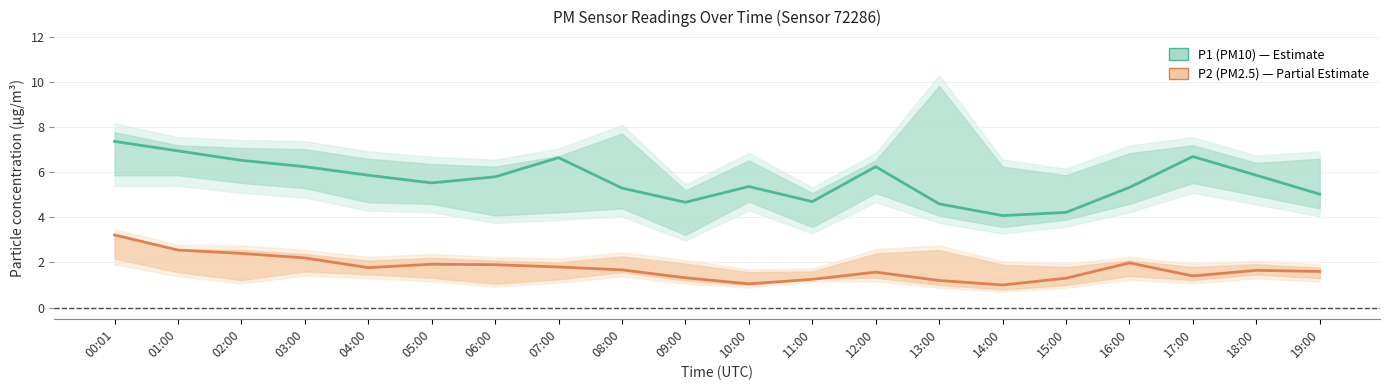

In P2 (PM2.5), how many points are higher than both neighbors (excluding endpoints)?

4